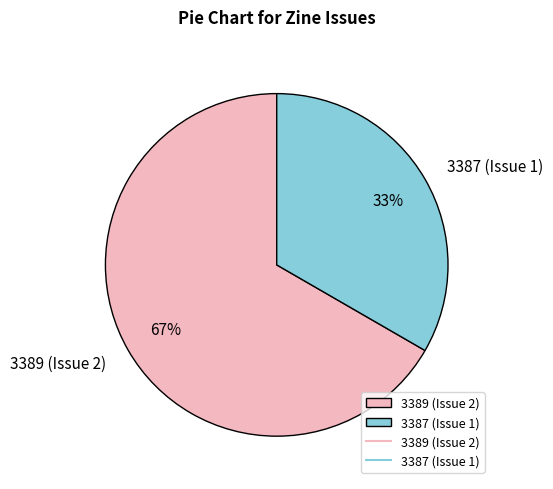

To the nearest percent, what percentage of the pie is 3387 (Issue 1)?

33%